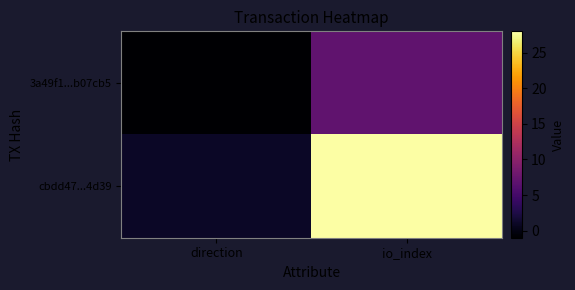

Rank the series at direction from lowest to highest value.

3a49f1...b07cb5, cbdd47...4d39